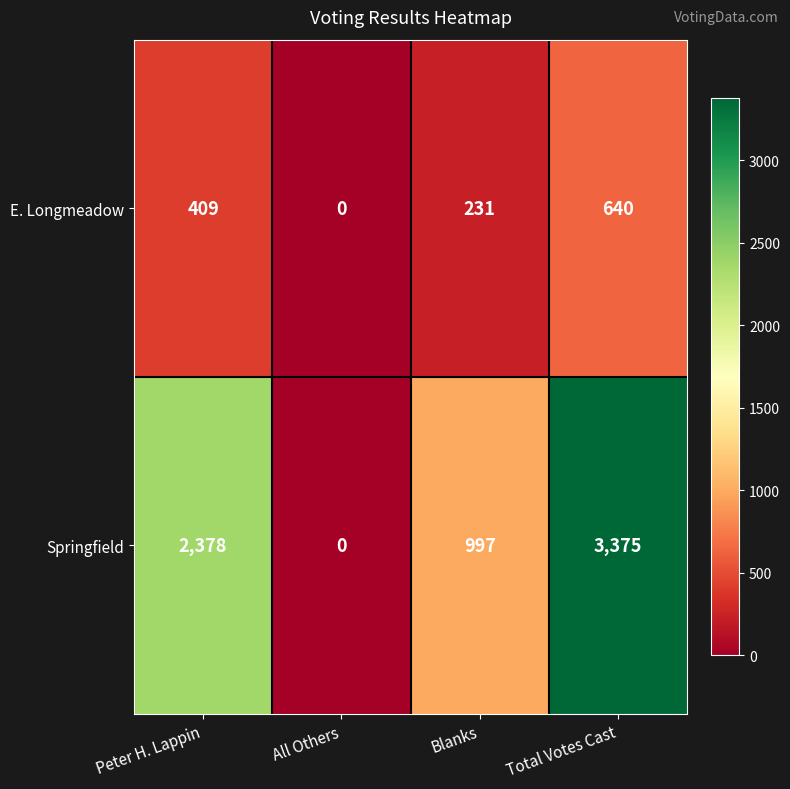

True or false: Springfield has a value of -1792 at All Others.

False